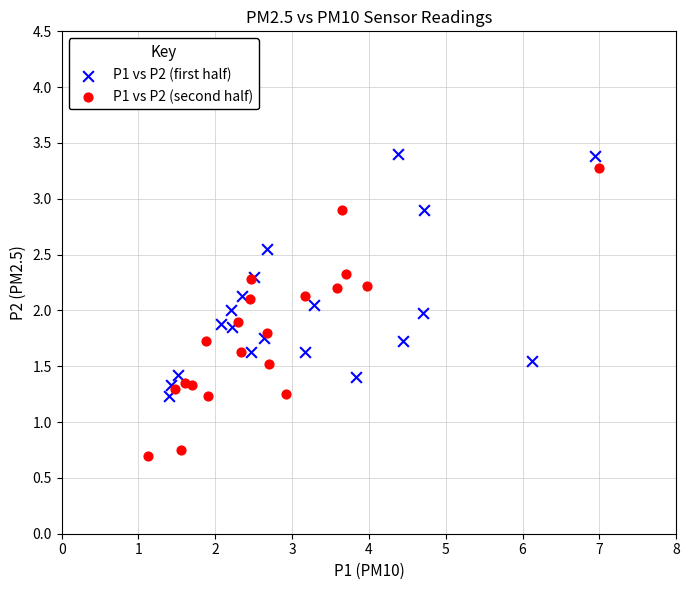

Which series has the largest Y range (max minus min)?

P1 vs P2 (second half)